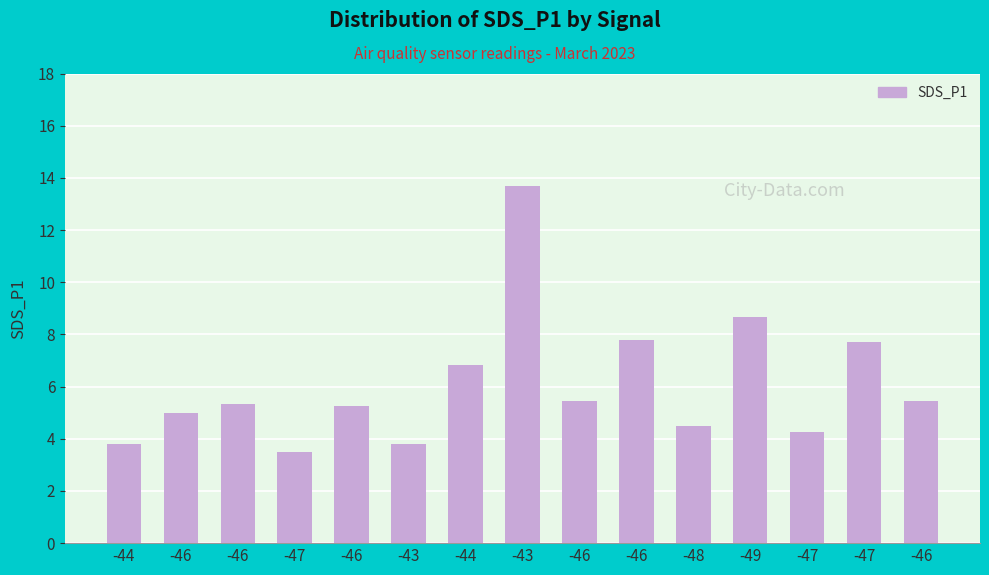

At which label is the value closest to 8?

-46